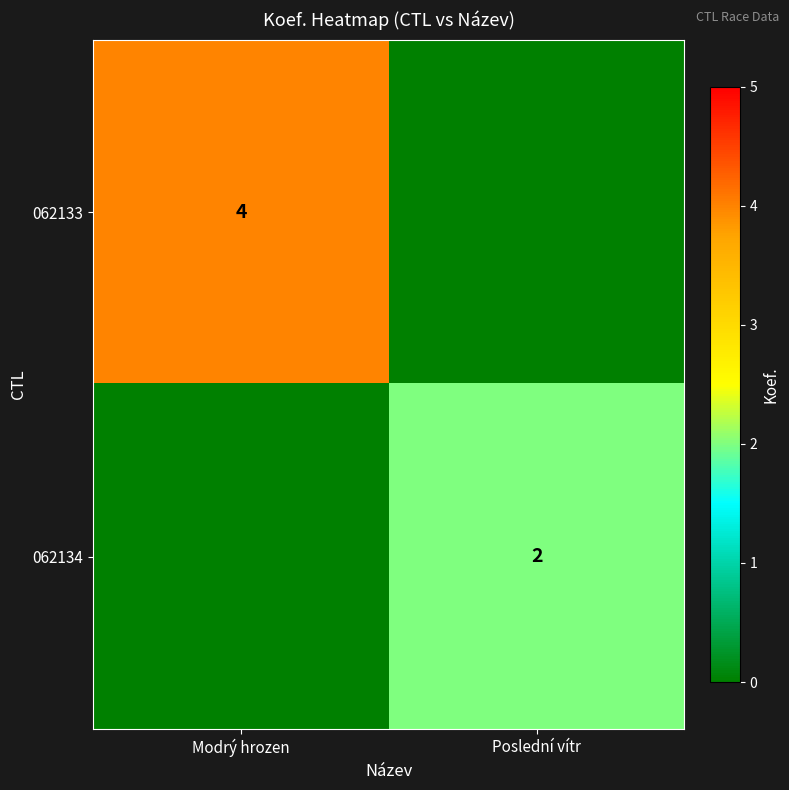

Is the value of 062133 at Modrý hrozen greater than the value of 062134 at Poslední vítr?

Yes